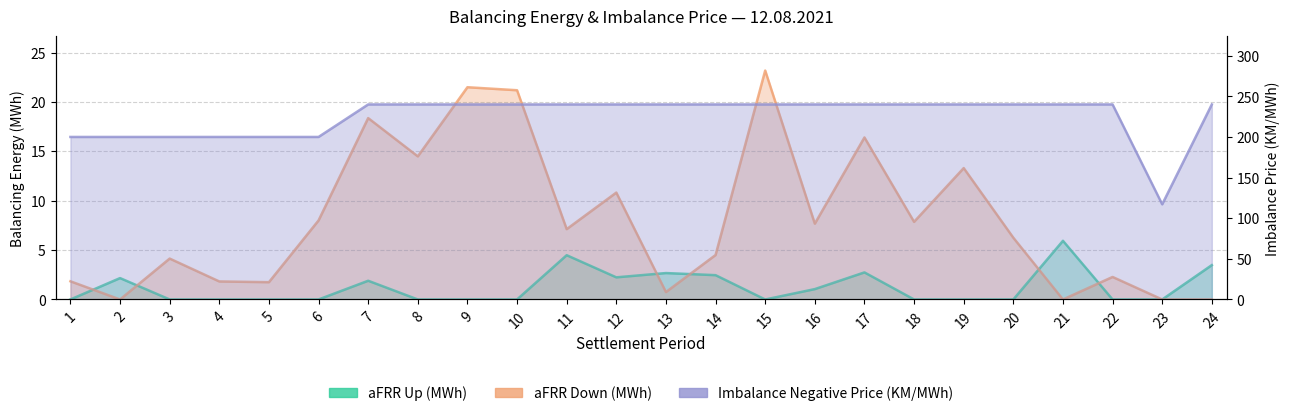

How many data points in Imbalance Negative are less than 240?

7